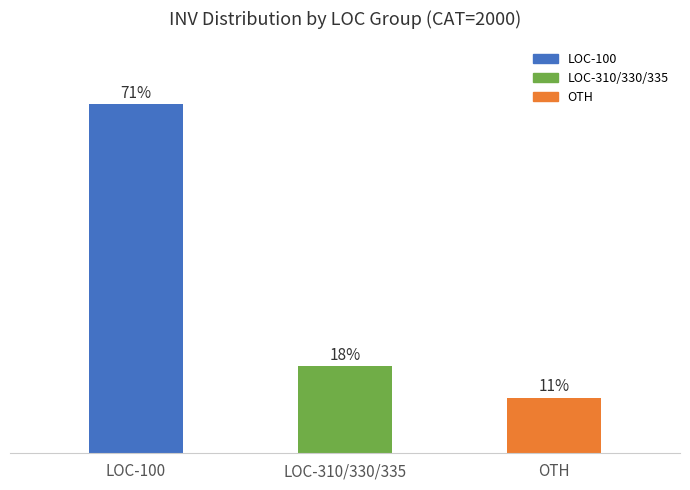

What is the label of the 2nd bar from the left?

LOC-310/330/335